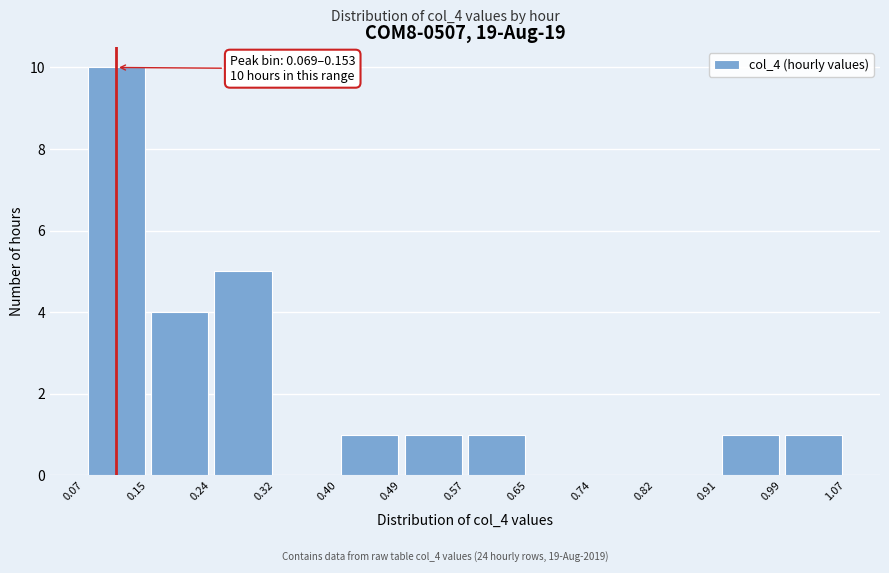

Over which range of the x-axis is the bar tallest?

0.07 to 0.15